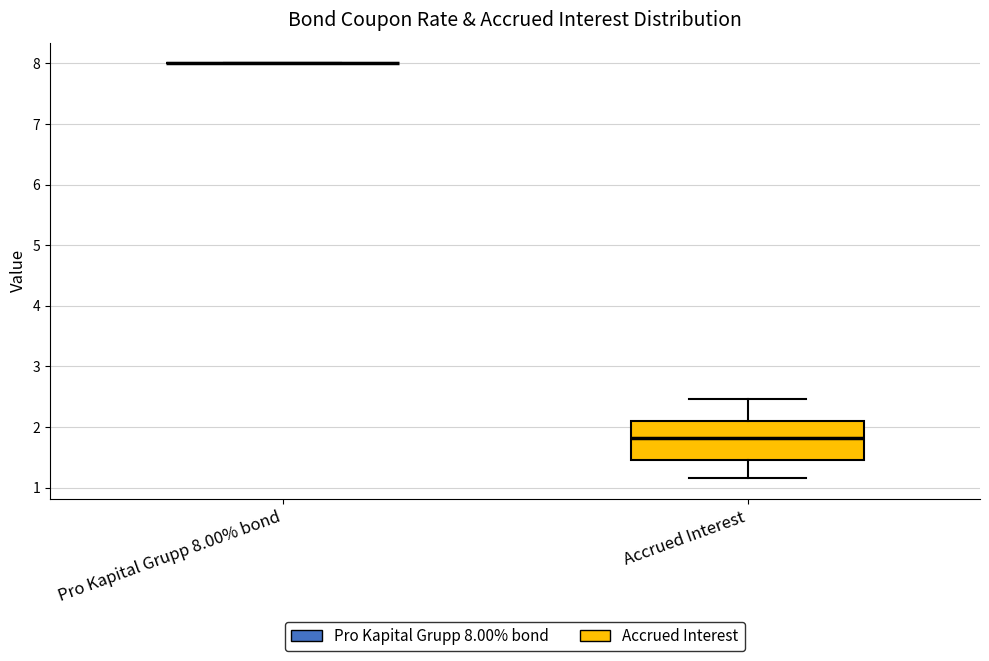

Comparing the boxes themselves (not the whiskers), which one is the tallest?

Accrued Interest